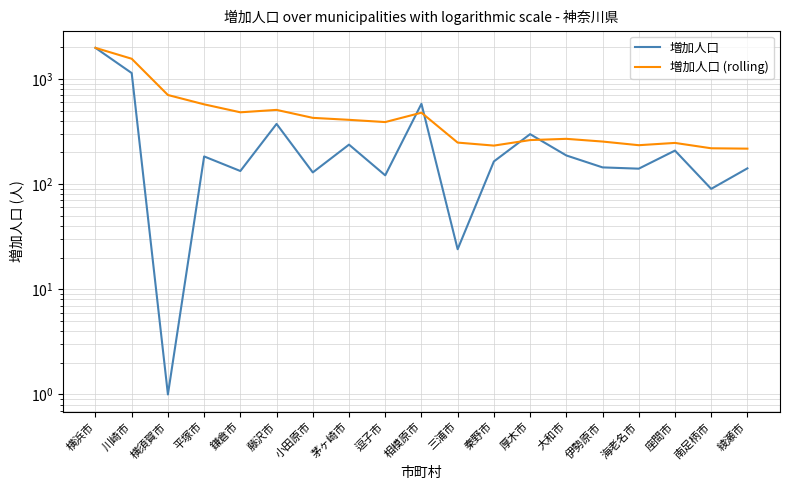

What position from the right is 逗子市?

11